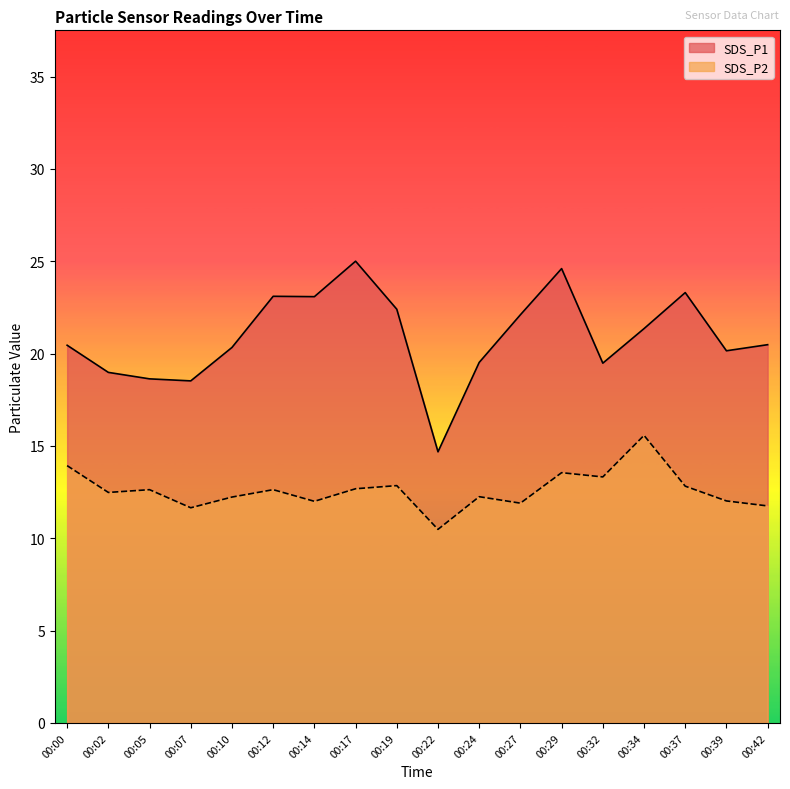

What is the difference between the maximum and minimum values in the SDS_P2 series?

5.1